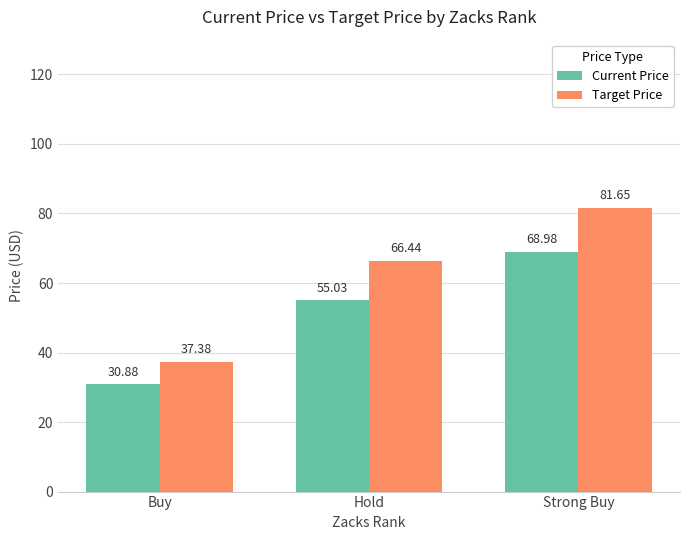

List the series in order of their peak value, highest first.

Target Price, Current Price